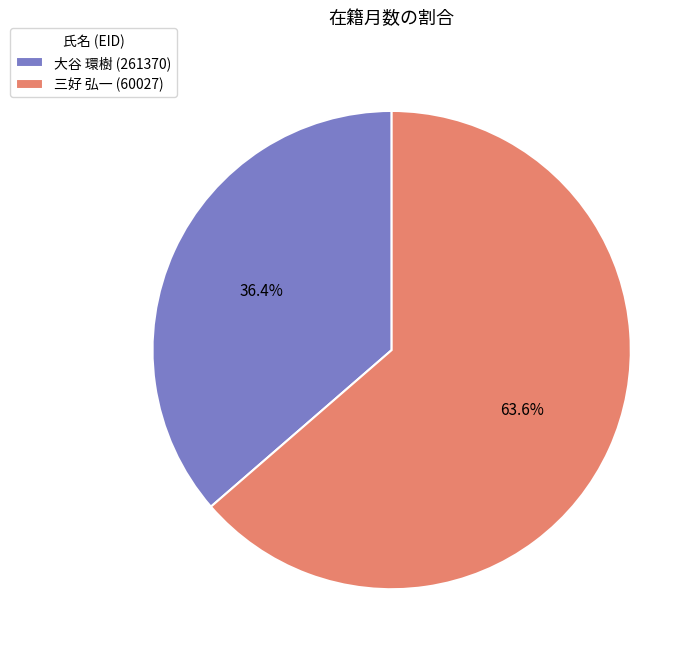

To the nearest percent, what is the difference between the largest and smallest slice percentages?

27%